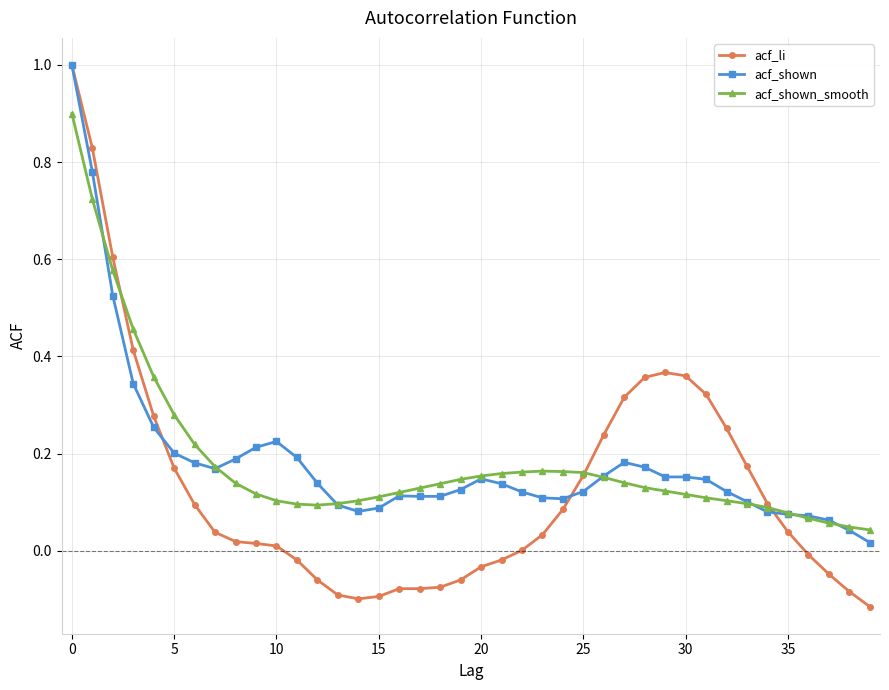

Which series has the largest range (max minus min)?

acf_li